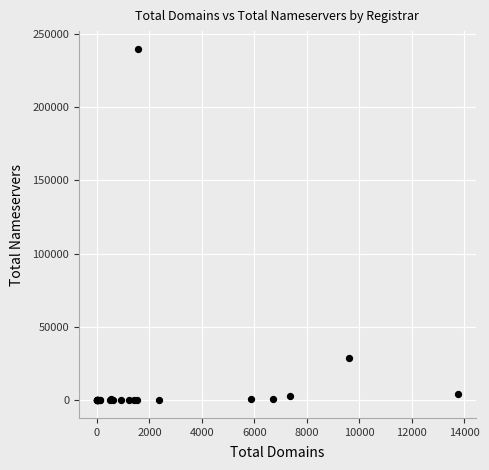

What Y value in the scatter plot is closest to 119899?

28863